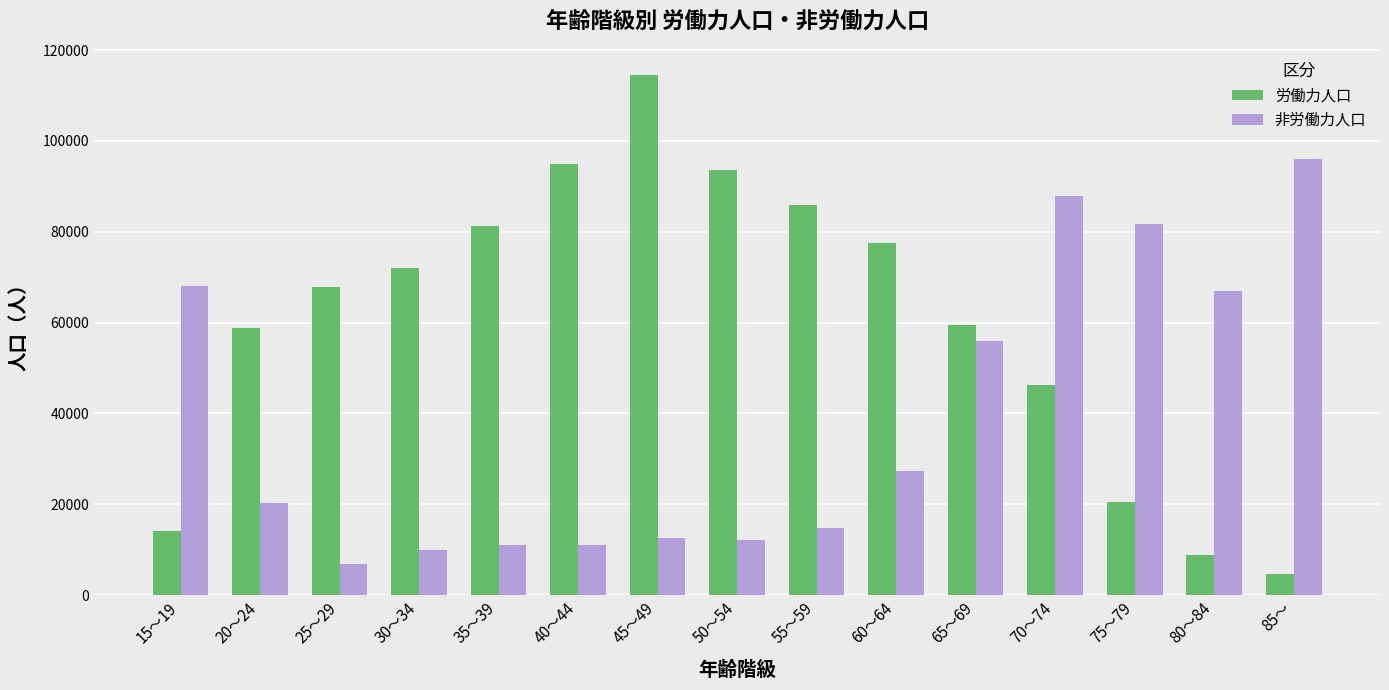

At which label does 非労働力人口 reach its peak?

85～